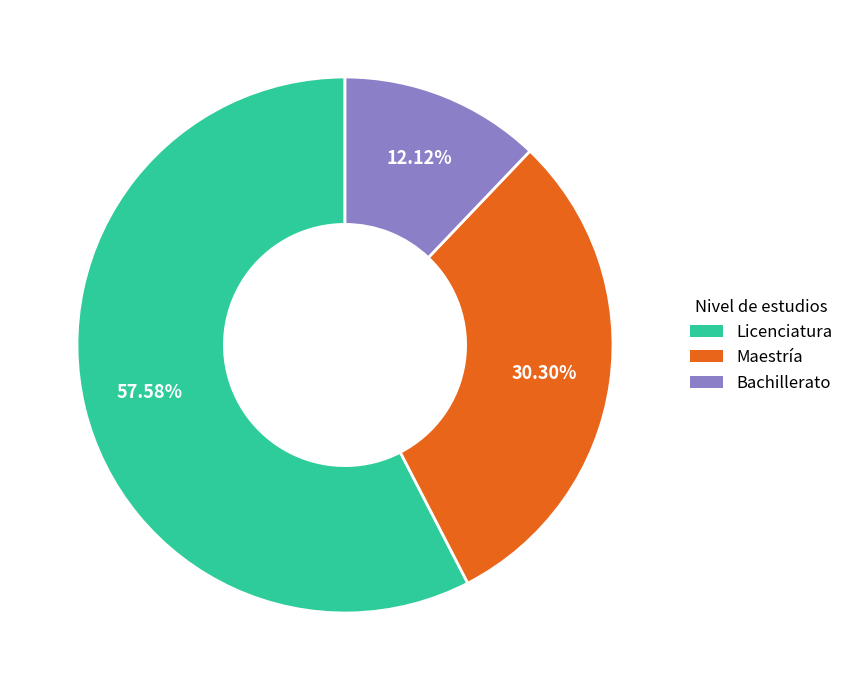

Rank the categories by value from lowest to highest.

Bachillerato, Maestría, Licenciatura